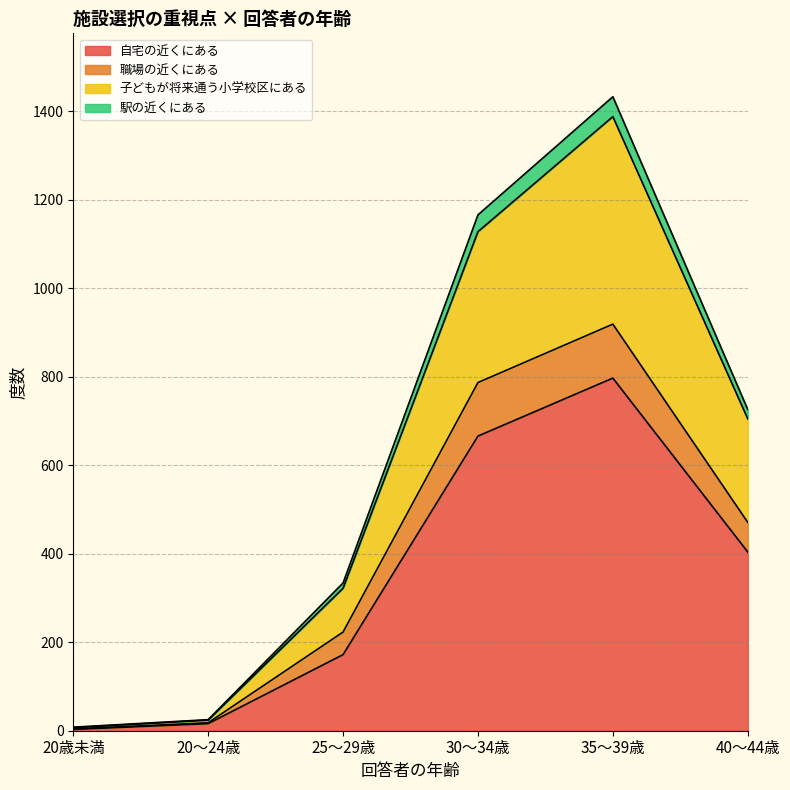

At which category is the sum across all series the highest?

35～39歳